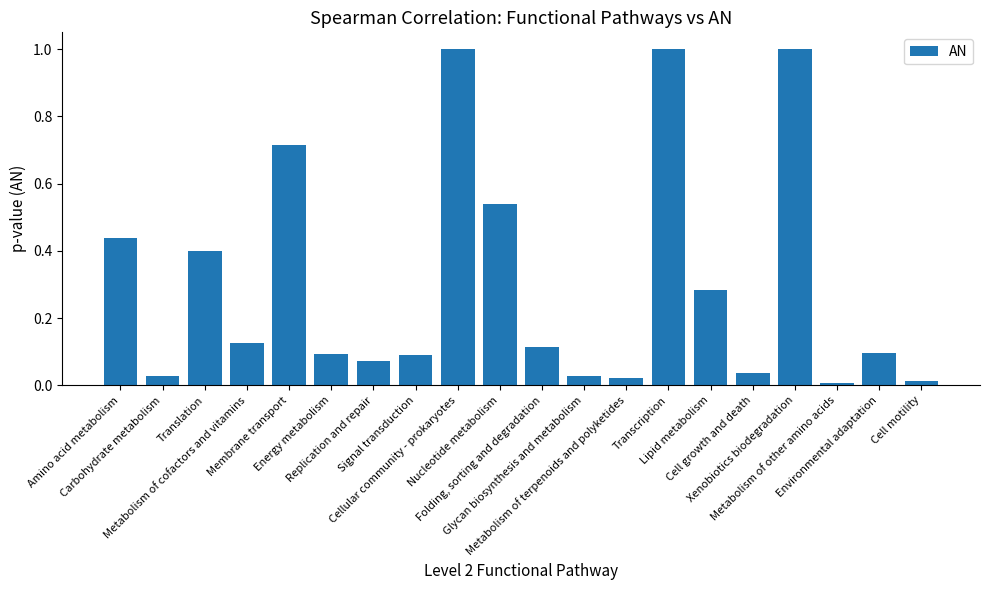

Does the chart contain any negative values?

No